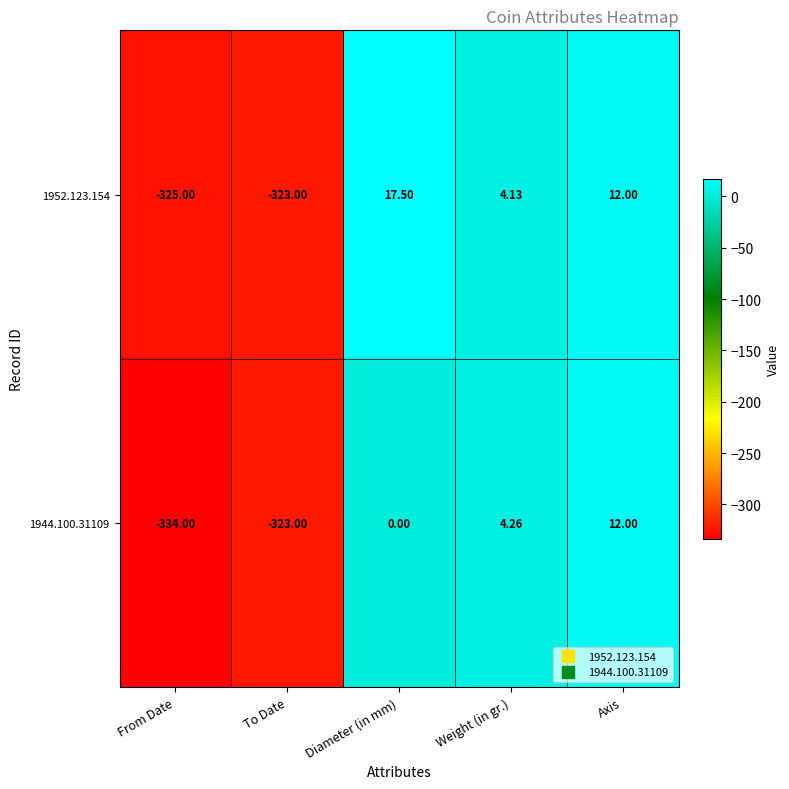

Which category has the lowest value in the 1952.123.154 series?

From Date